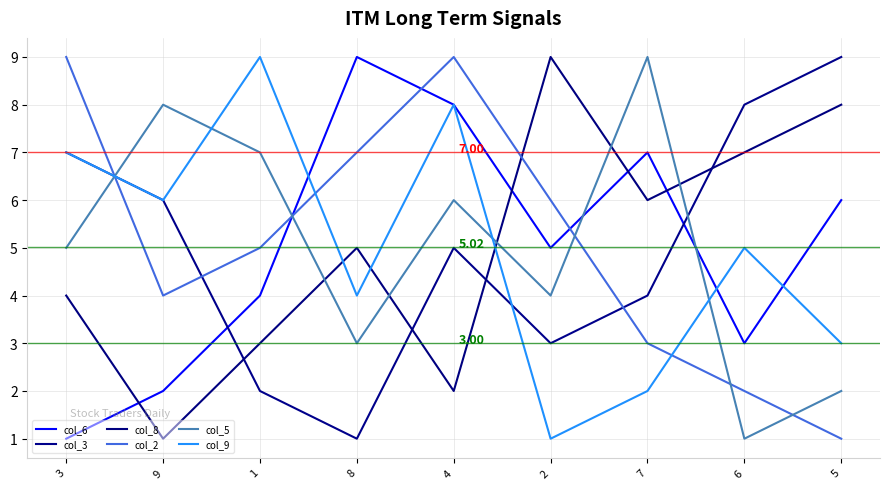

Does the chart display data point markers on the line(s)?

No